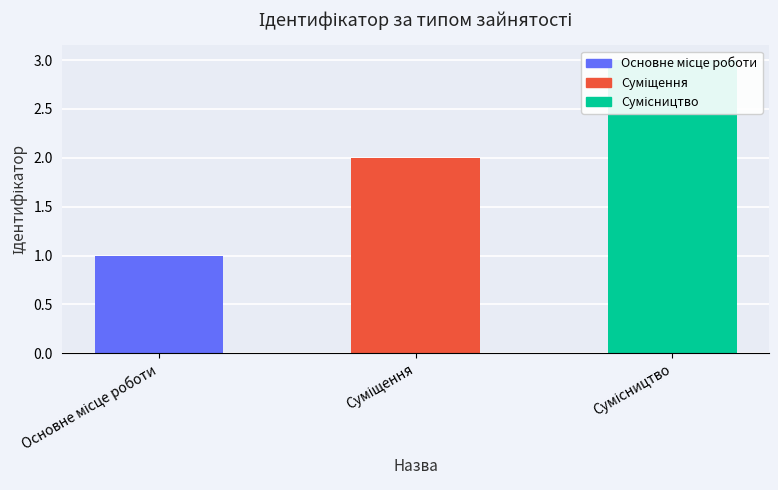

List the labels in order of value, largest first.

Сумісництво, Суміщення, Основне місце роботи